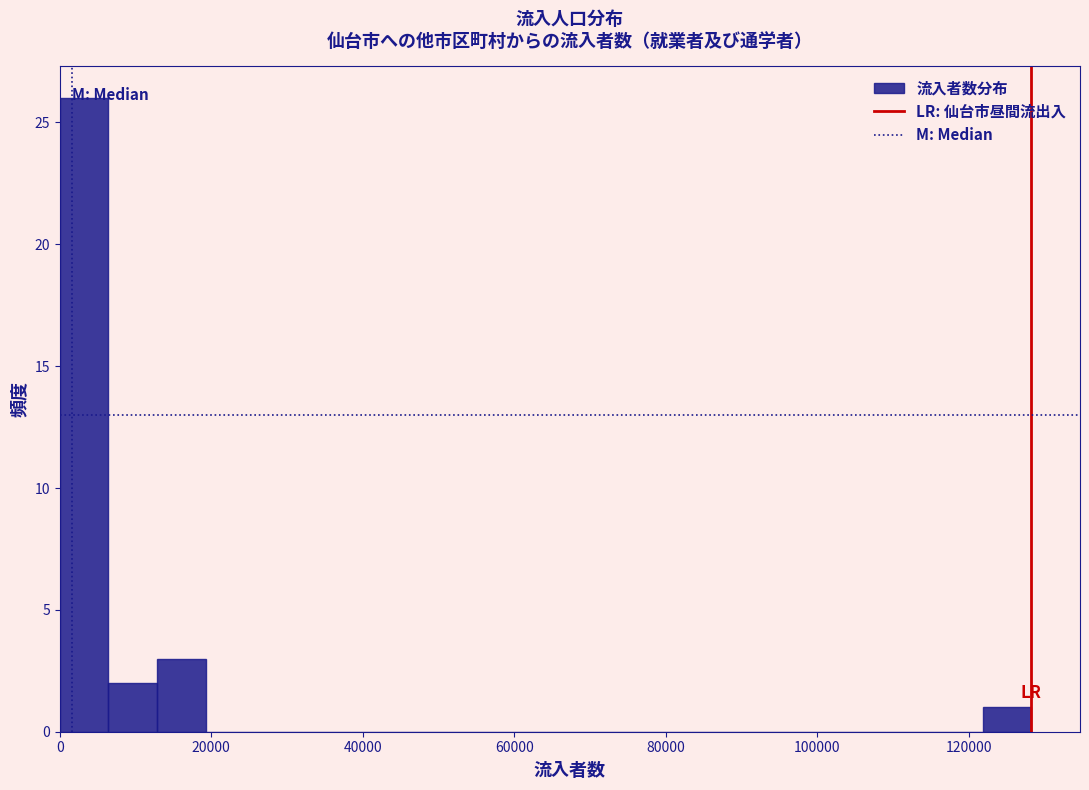

Around what value on the x-axis is the tallest bar? Give the approximate position of its centre, as read against the axis.

4000